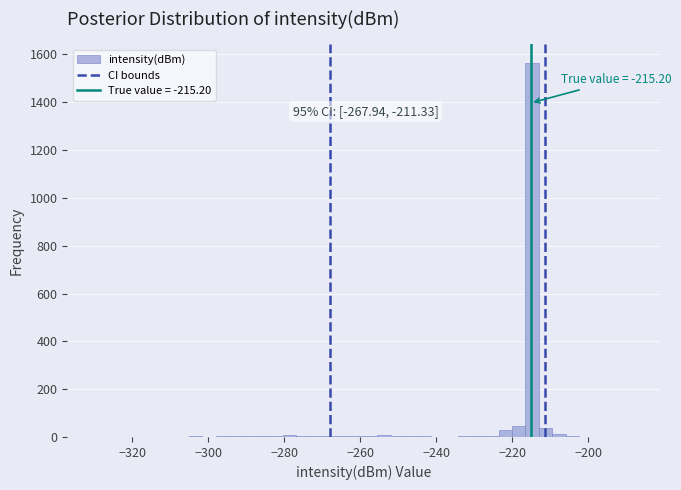

Around what value on the x-axis is the tallest bar? Give the approximate position of its centre, as read against the axis.

-214